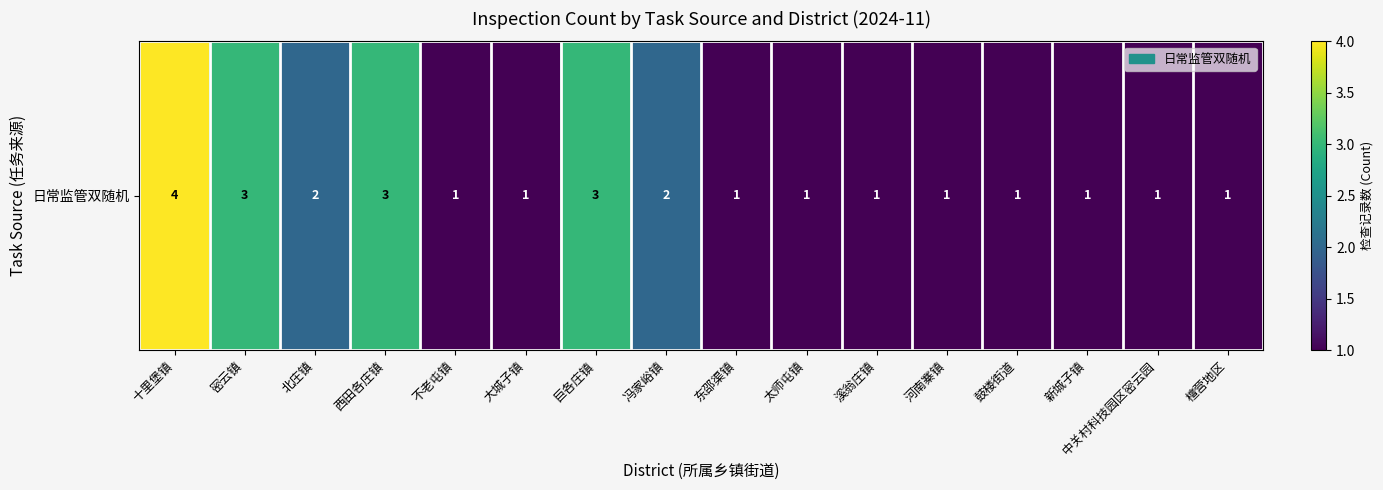

Count the number of data series in this chart.

1